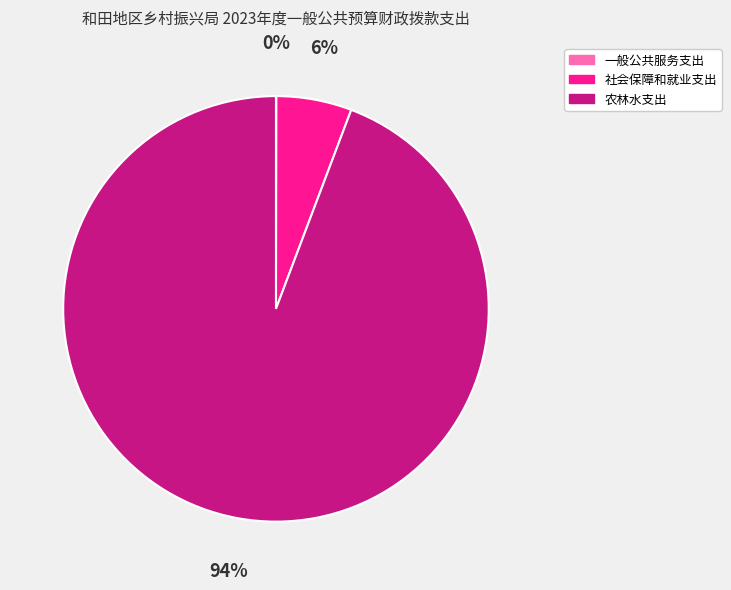

What is the largest slice in the pie chart?

农林水支出